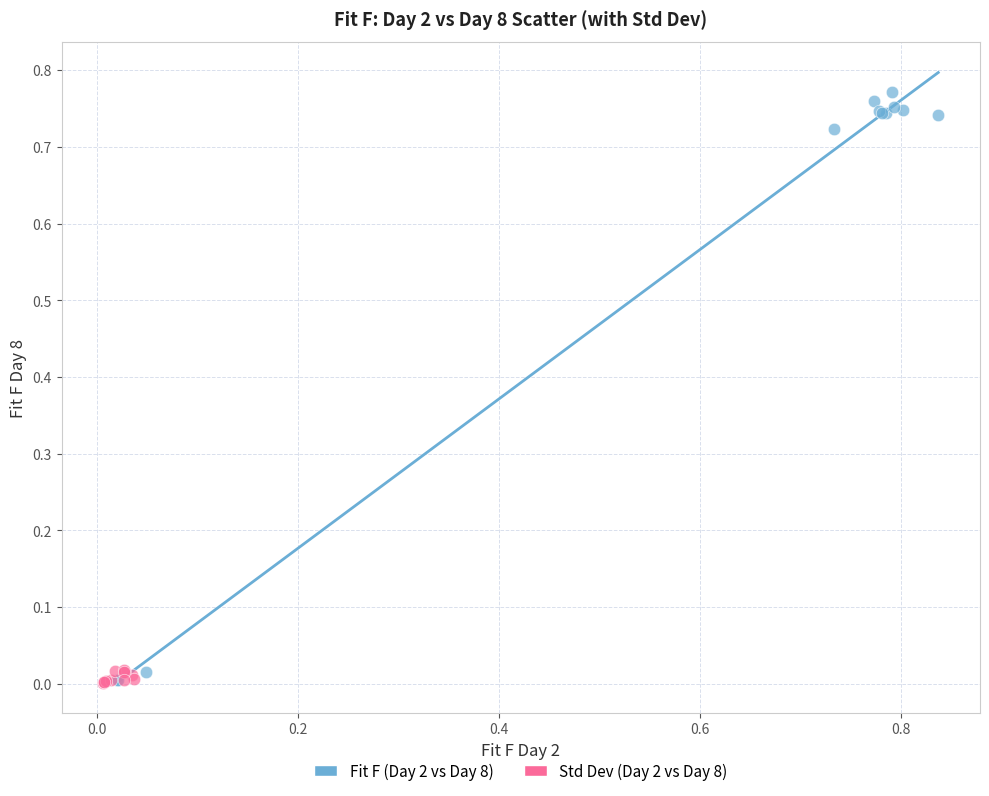

Which series has the widest spread of Y values?

Fit F (Day 2 vs Day 8)